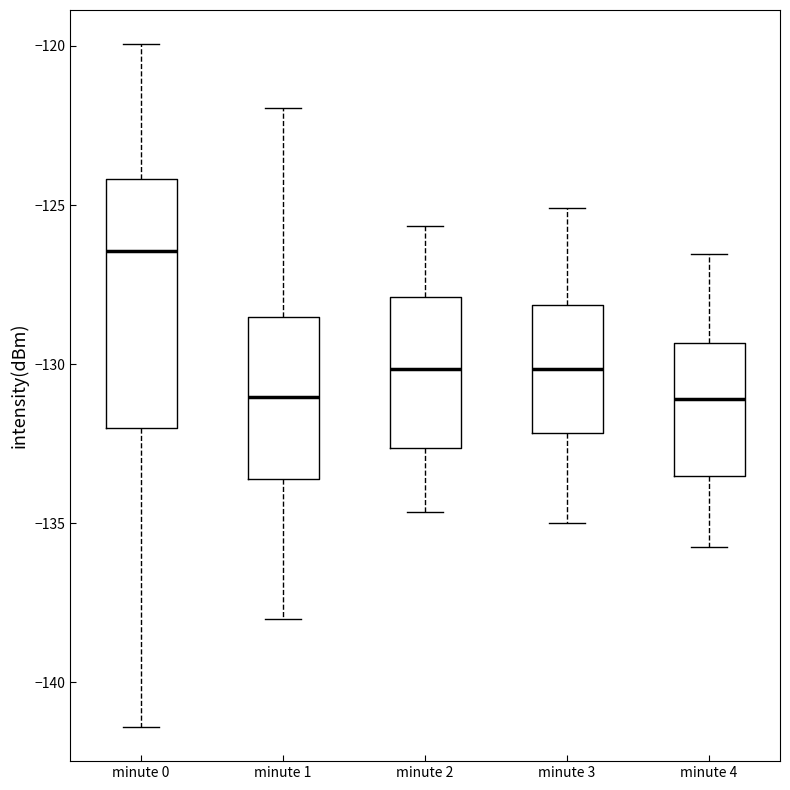

Reading left to right, read every box against the y-axis: the position of its median line, the range the box covers, and the ends of its whiskers. The values are not printed on the chart, so give them approximately, as read against the axis.

minute 0: median -126.5, box -132.0 to -124.0, whiskers -141.5 to -120.0
minute 1: median -131.0, box -133.5 to -128.5, whiskers -138.0 to -122.0
minute 2: median -130.0, box -132.5 to -128.0, whiskers -134.5 to -125.5
minute 3: median -130.0, box -132.0 to -128.0, whiskers -135.0 to -125.0
minute 4: median -131.0, box -133.5 to -129.5, whiskers -136.0 to -126.5